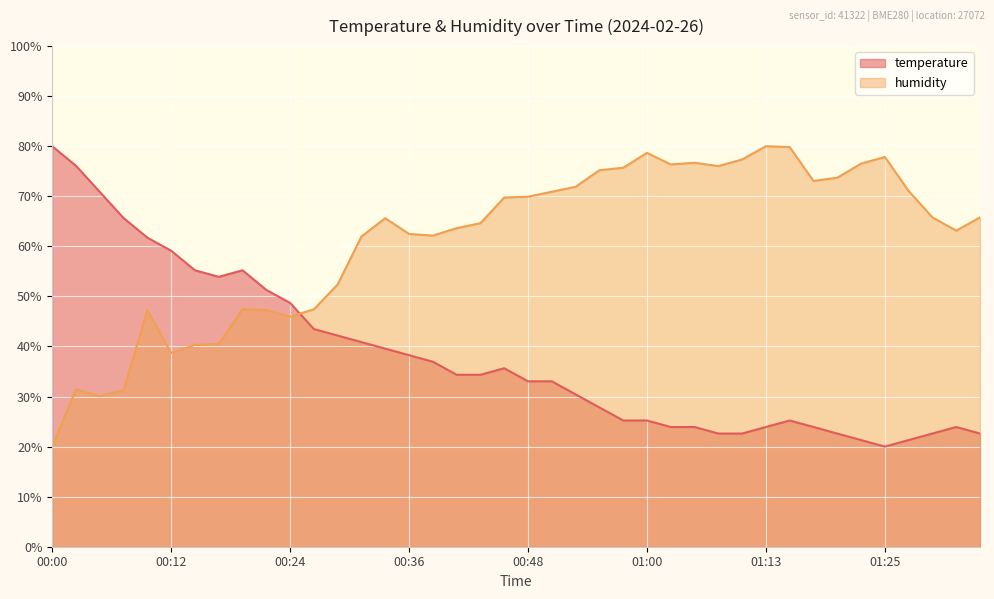

How many data points does each series have?

40